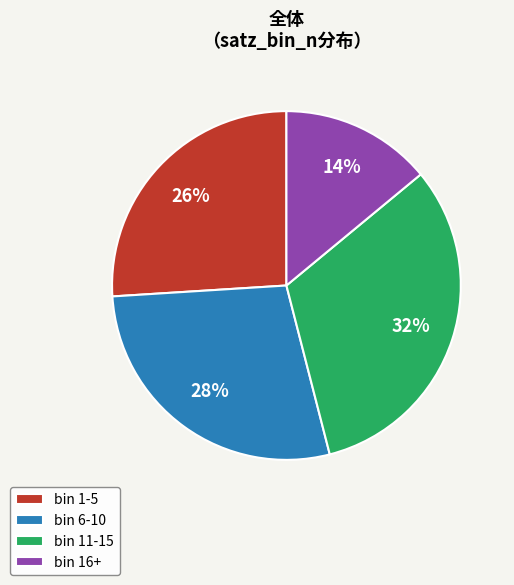

To the nearest percent, what is the average slice percentage?

25%